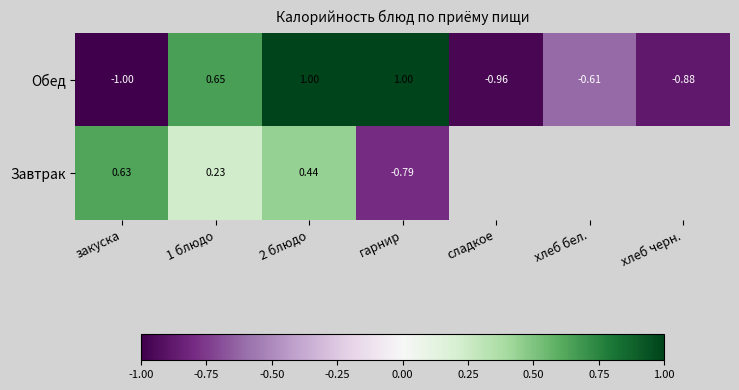

The value of Завтрак at гарнир is -0.3. True or false?

False